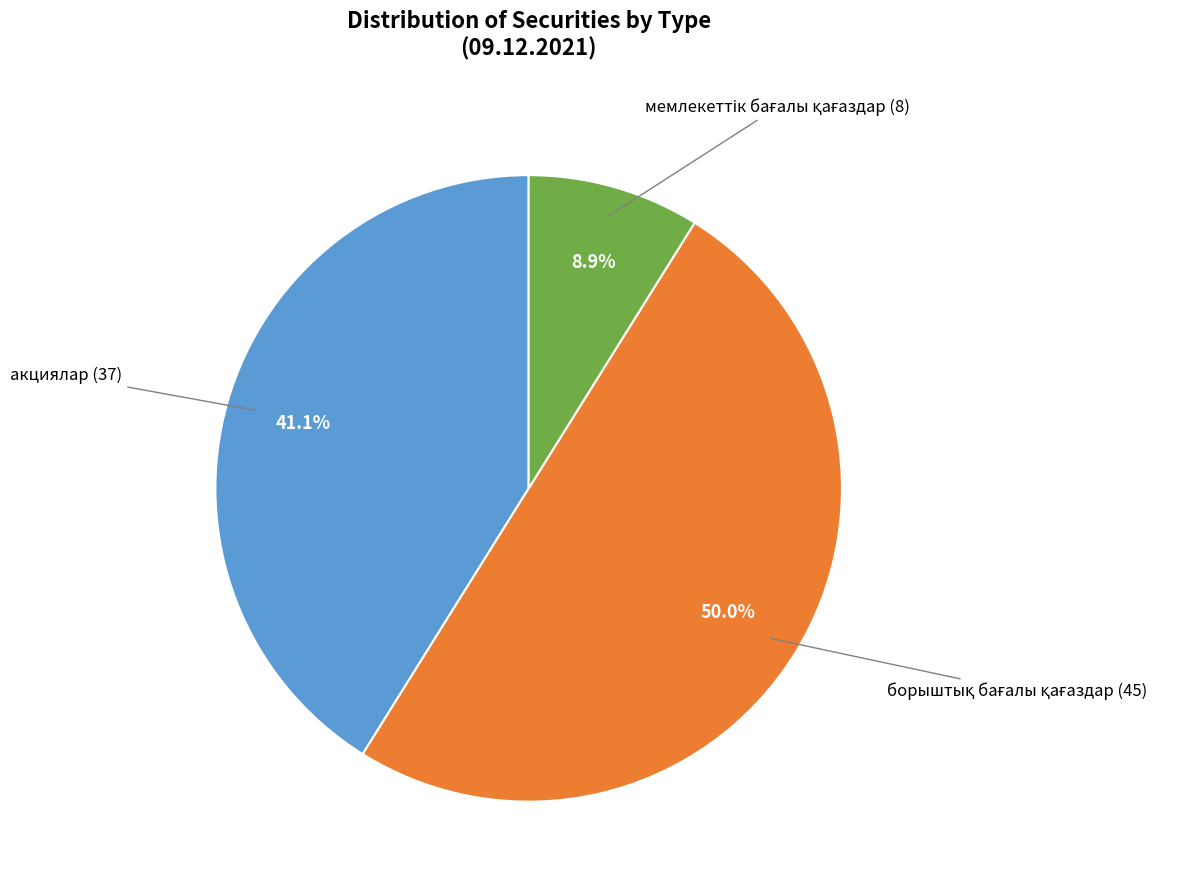

Does акциялар (37) account for over 50% of the chart?

No